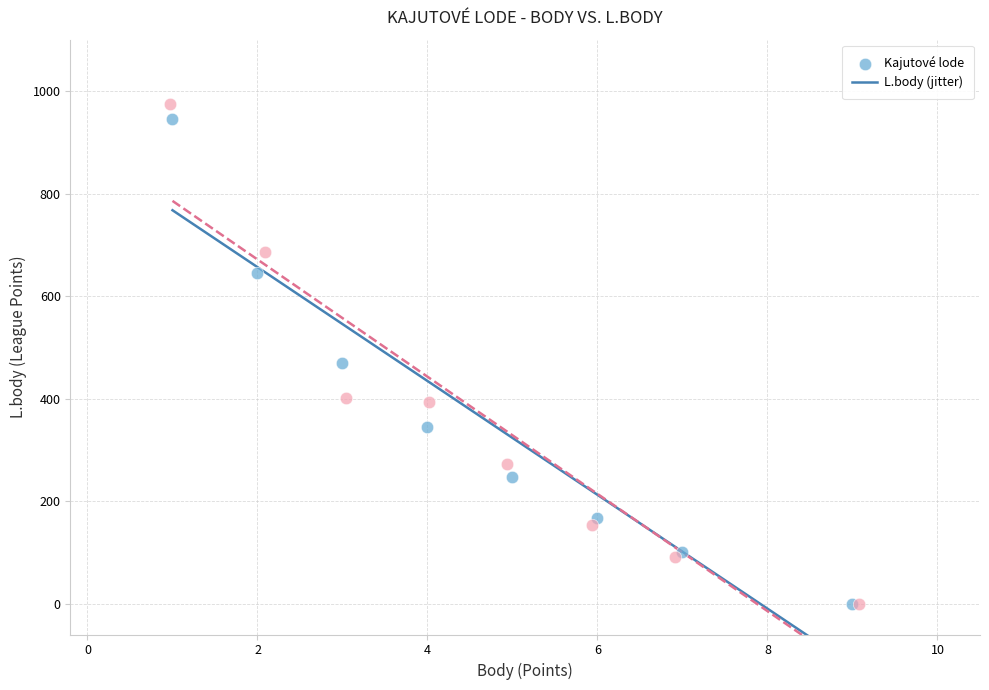

What are all the series names shown in the legend?

Kajutové lode, L.body (jitter)